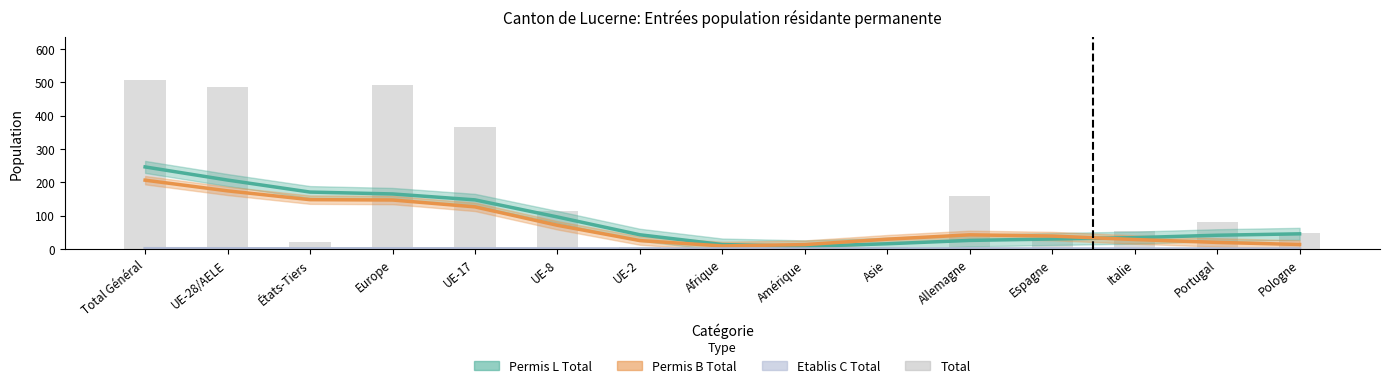

What is the label of the 13th bar from the right?

États-Tiers